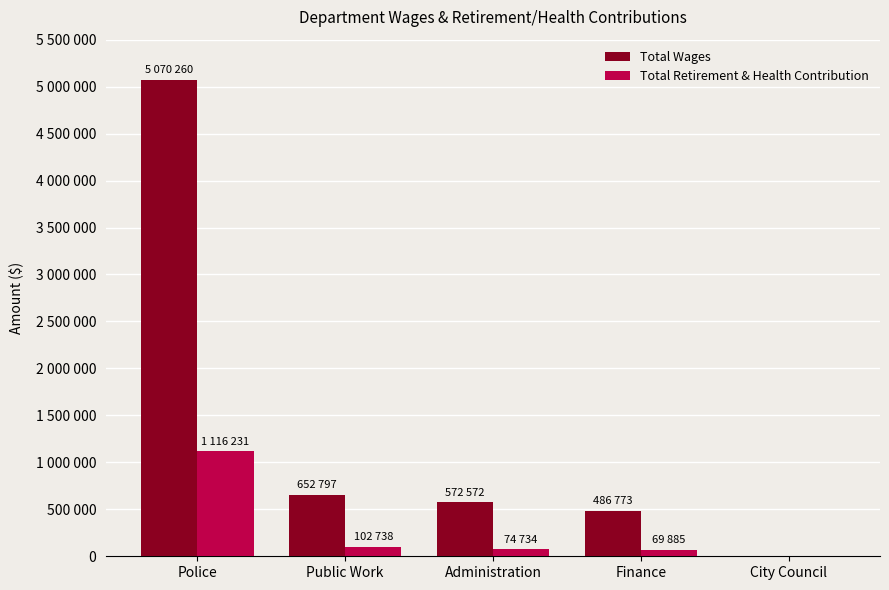

Reading right to left, list all the values displayed in this chart.

Total Wages: 0	486773	572572	652797	5070260
Total Retirement & Health Contribution: 0	69885	74734	102738	1116231